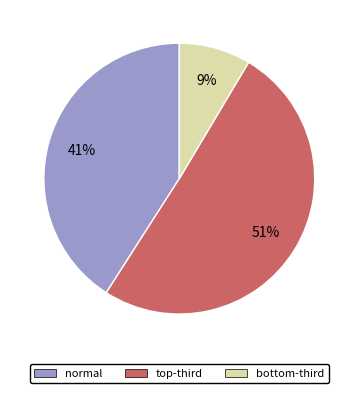

How many segments does this pie chart have?

3